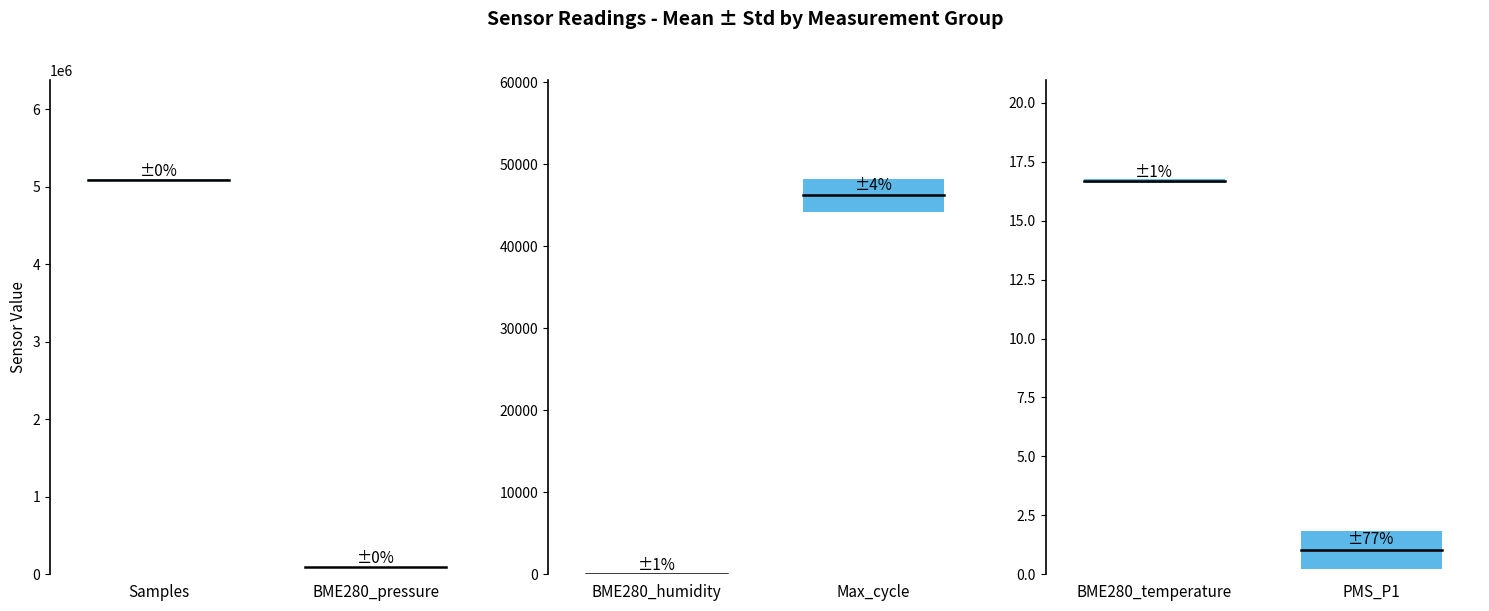

Count the BME280_temperature values in the range 16 to 17.

20